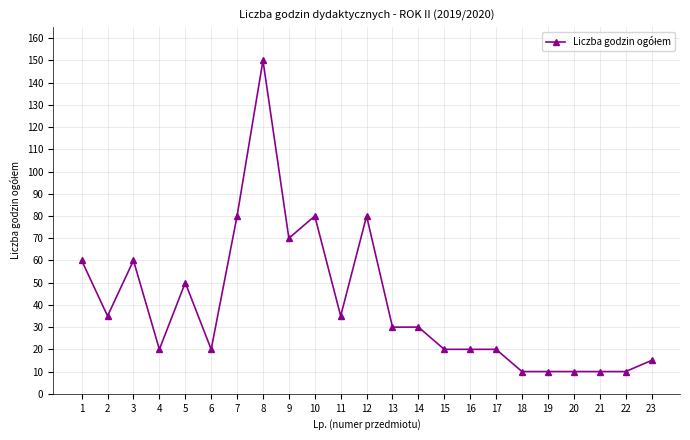

What is the value of the 12th point from the left?

80